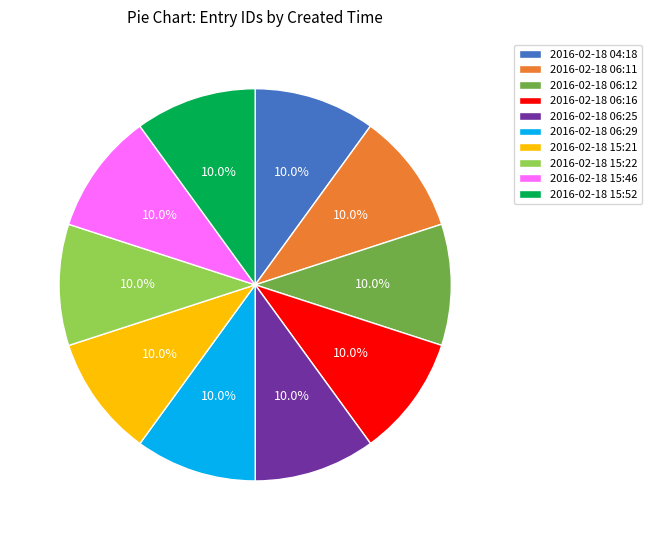

What is the ratio of the value at 2016-02-18 15:46 to the value at 2016-02-18 06:25?

1.0